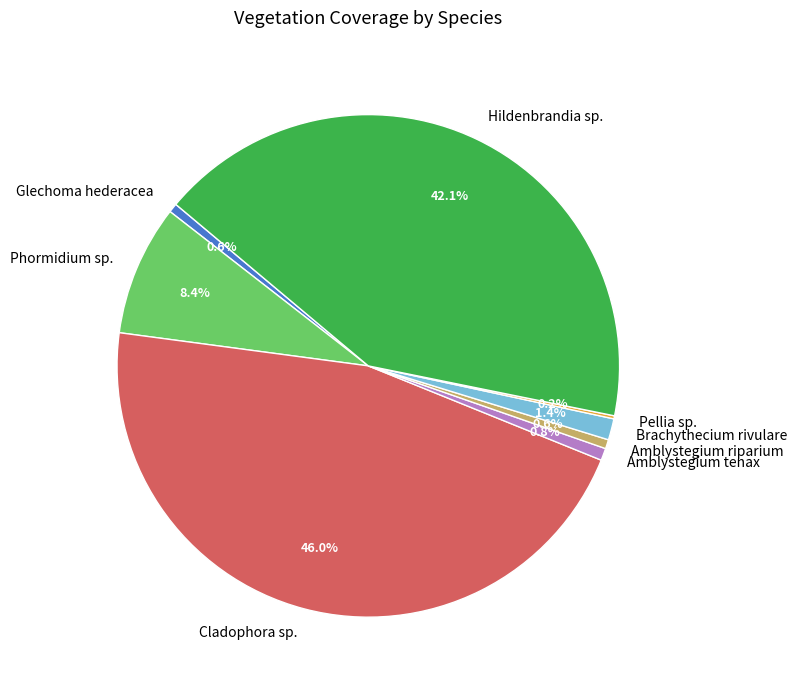

To the nearest percent, what percentage of the pie is Brachythecium rivulare?

1%